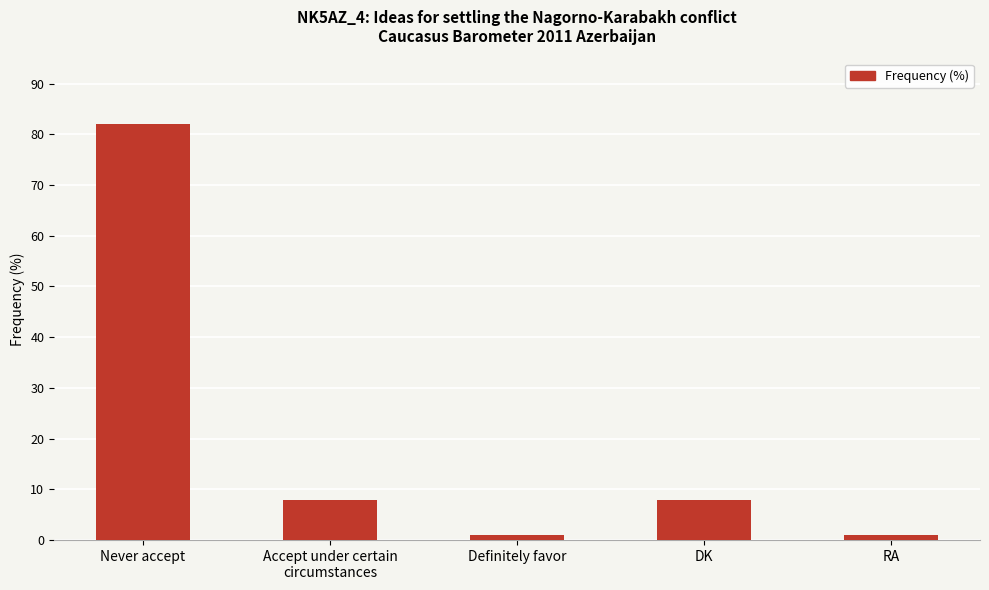

What is the maximum value shown in the chart?

82